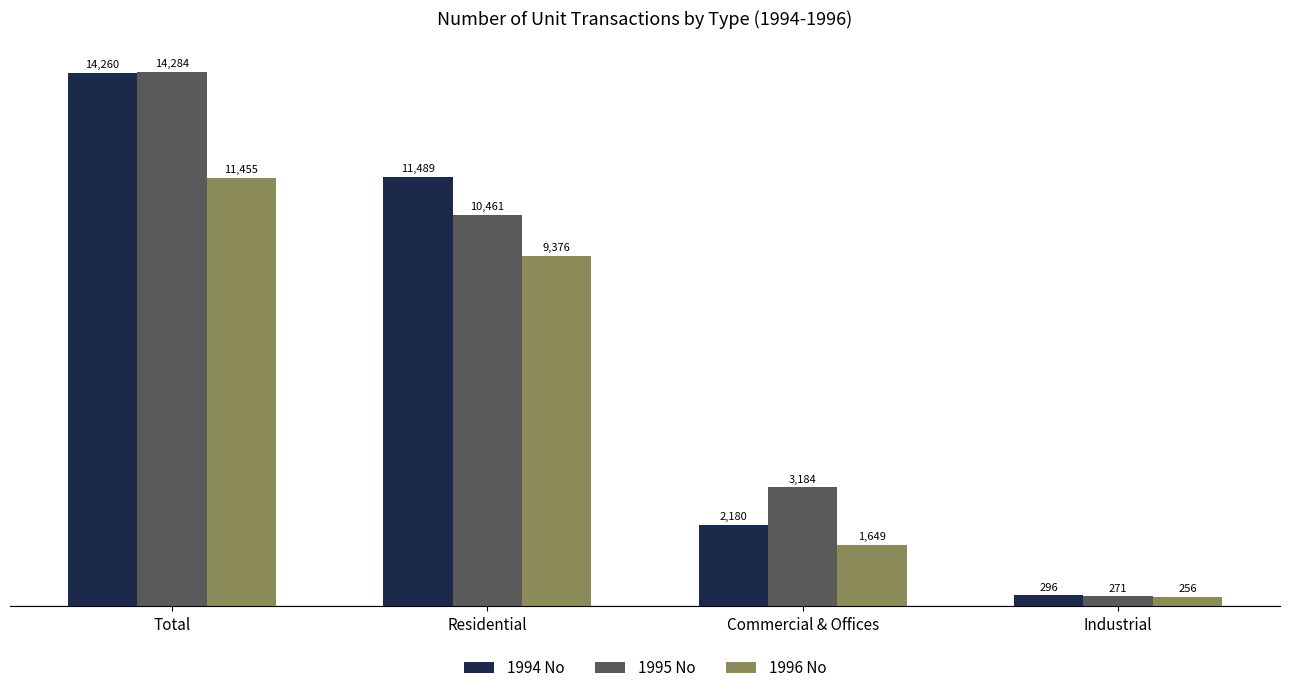

Which series has the largest range (max minus min)?

1995 No